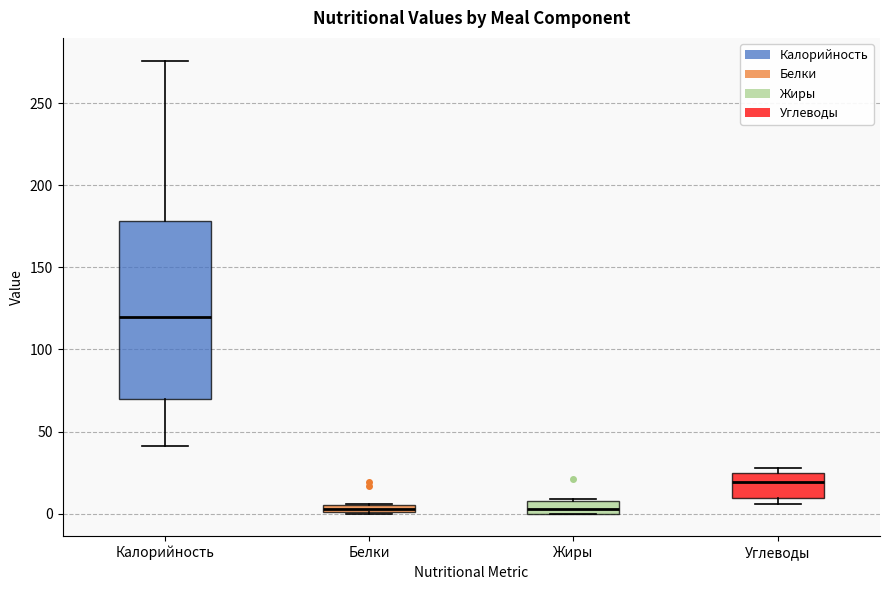

Where is the upper edge of the box for Углеводы on the y-axis? The values are not printed on the chart, so give them approximately, as read against the axis.

25